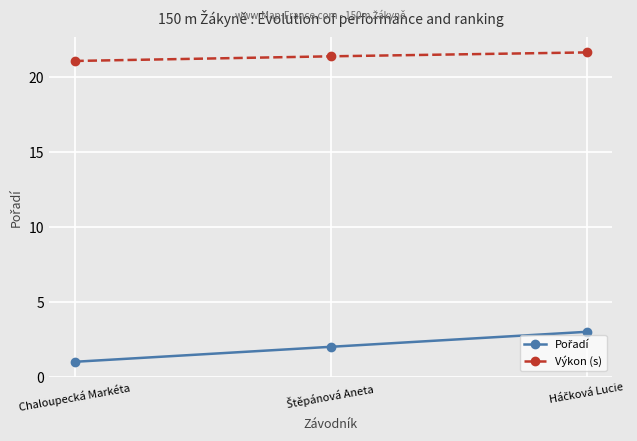

True or false: Výkon (s) has a value of 21.1 at Chaloupecká Markéta.

True